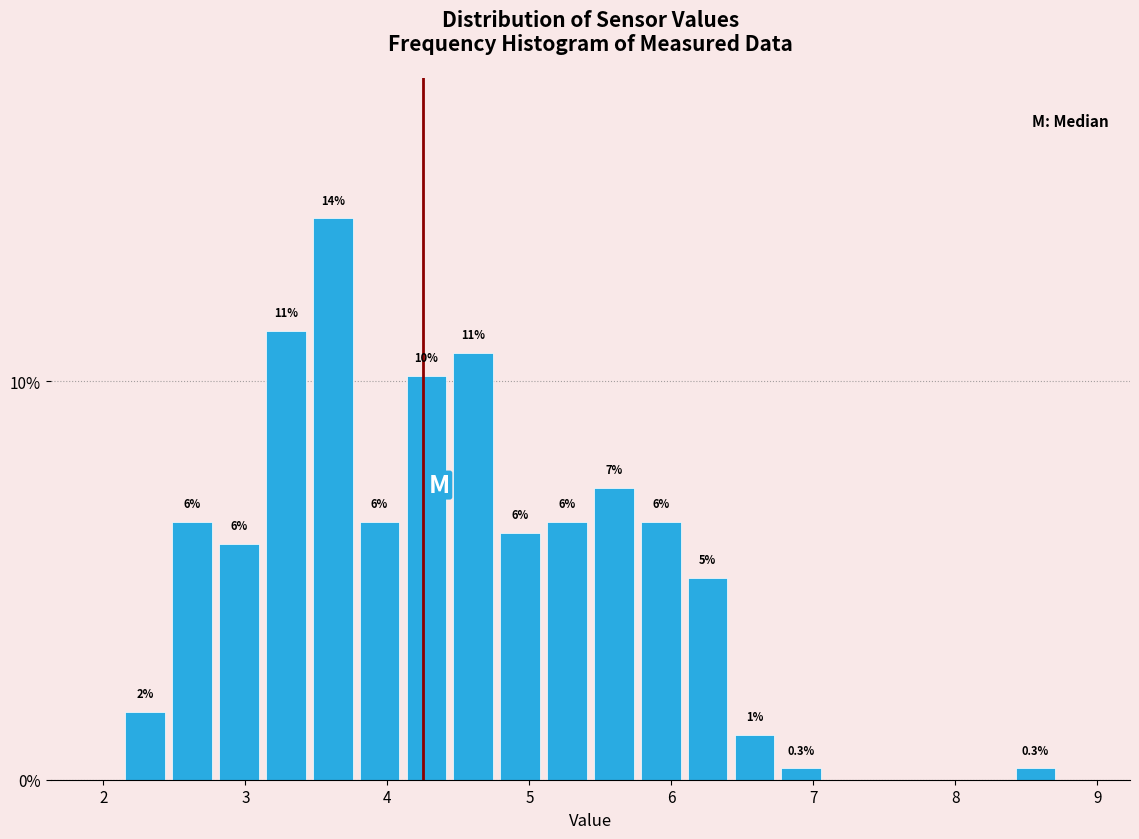

Read against the x-axis, roughly where is the centre of the tallest bar?

3.6